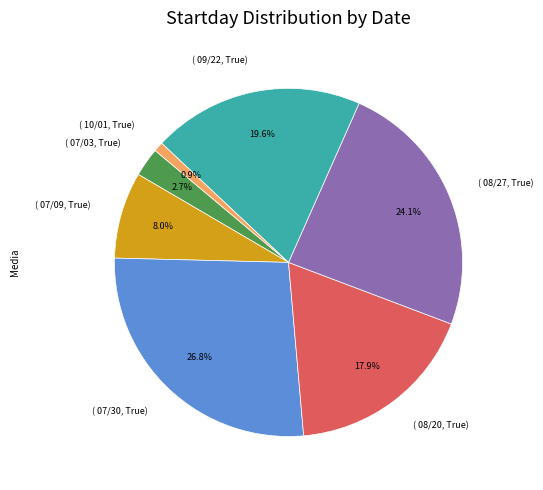

Rank the categories by value from highest to lowest.

( 07/30, True), ( 08/27, True), ( 09/22, True), ( 08/20, True), ( 07/09, True), ( 07/03, True), ( 10/01, True)